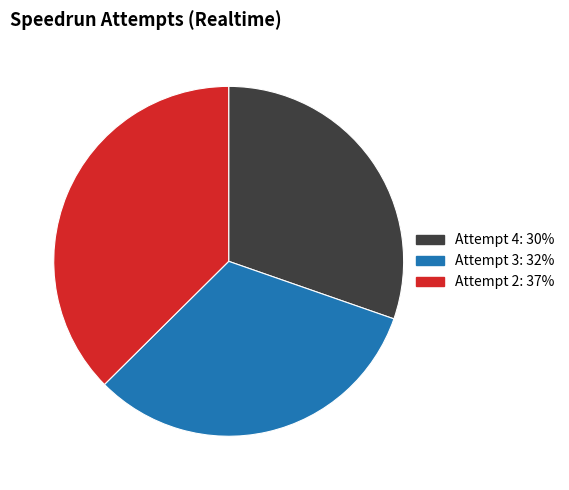

Does Attempt 2 account for over 50% of the chart?

No